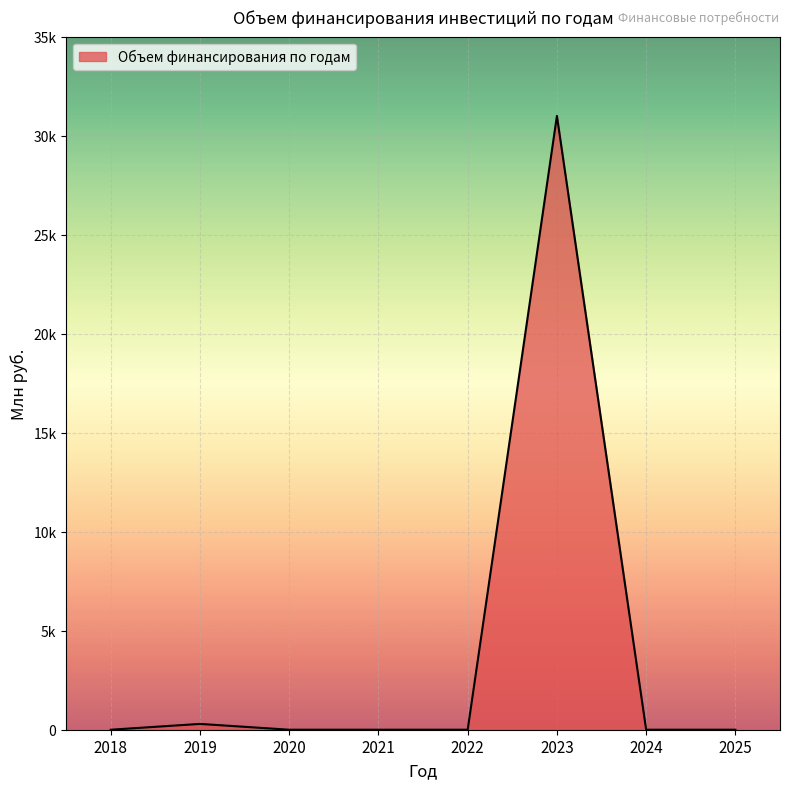

Reading left to right, list all the values displayed in this chart.

2018=0.0	2019=293.6	2020=0.0	2021=0.0	2022=0.0	2023=30995.3	2024=0.0	2025=0.0